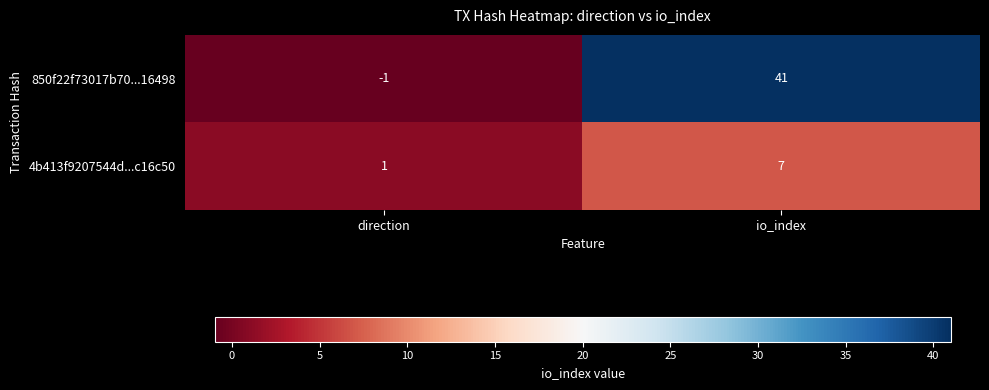

At which label is 850f22f73017b70...16498 closest to 20?

direction